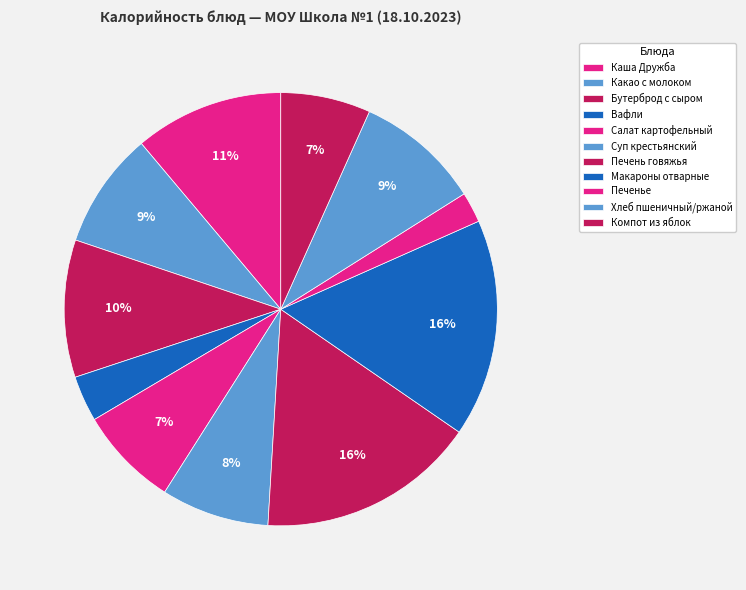

What is the largest slice in the pie chart?

Печень говяжья